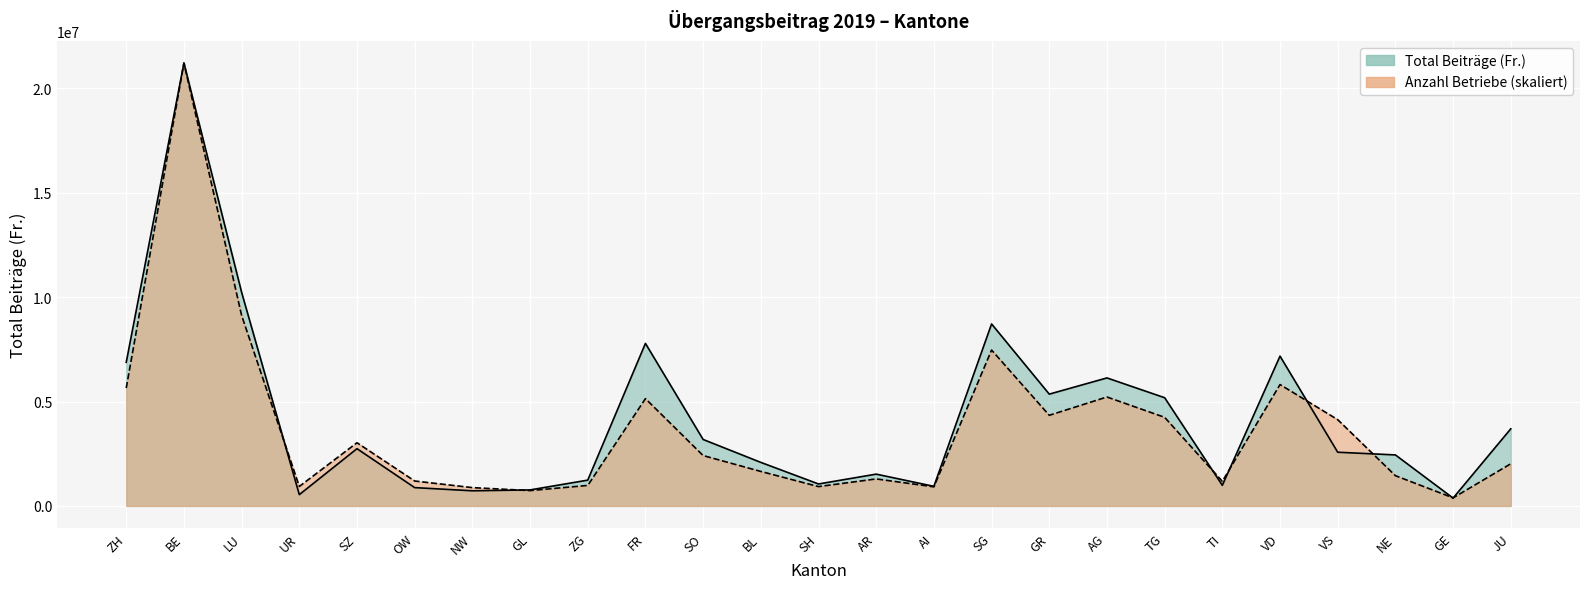

Does the chart display data point markers on the line(s)?

No